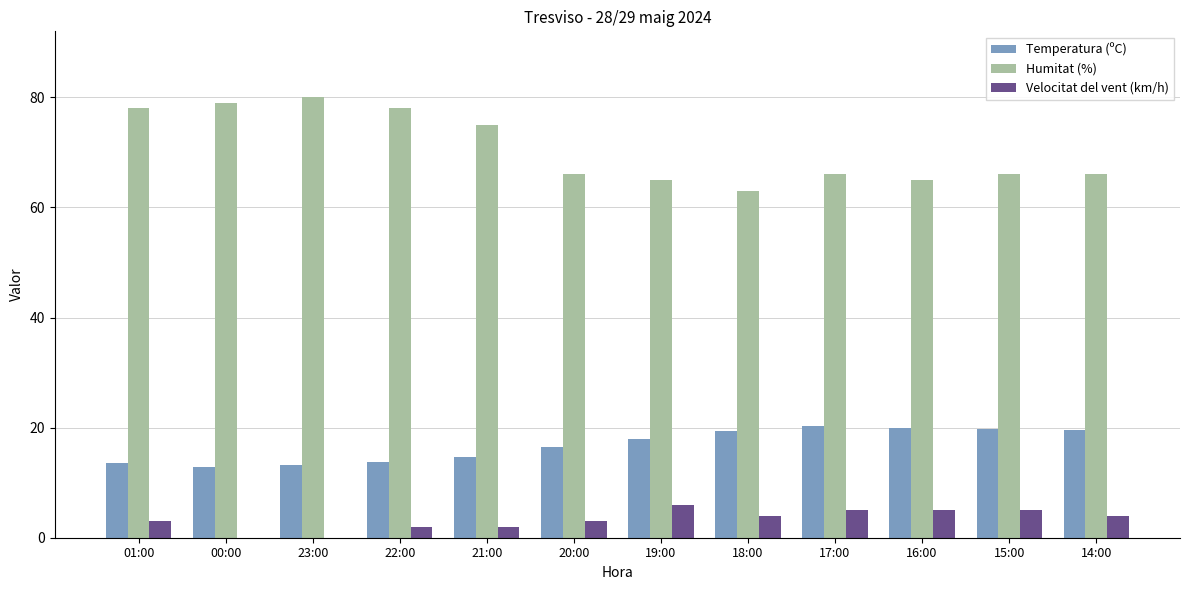

What is the sum of all Temperatura (ºC) values?

201.5